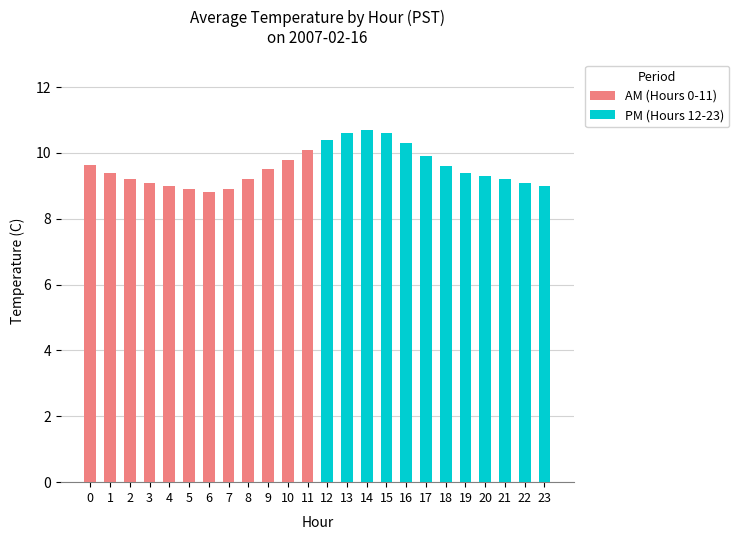

Which series has the largest range (max minus min)?

PM (Hours 12-23)